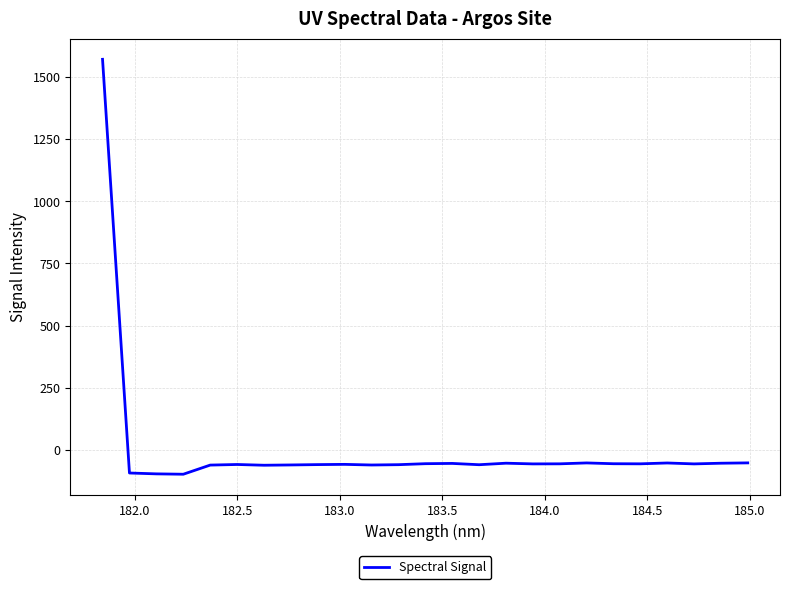

What is the difference between the maximum and minimum values?

1668.6